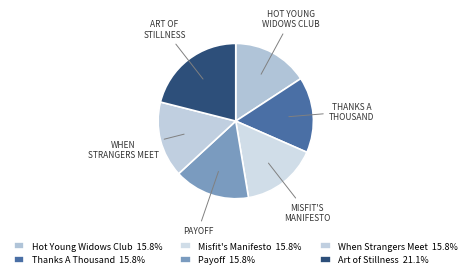

How many slices are in this pie chart?

6